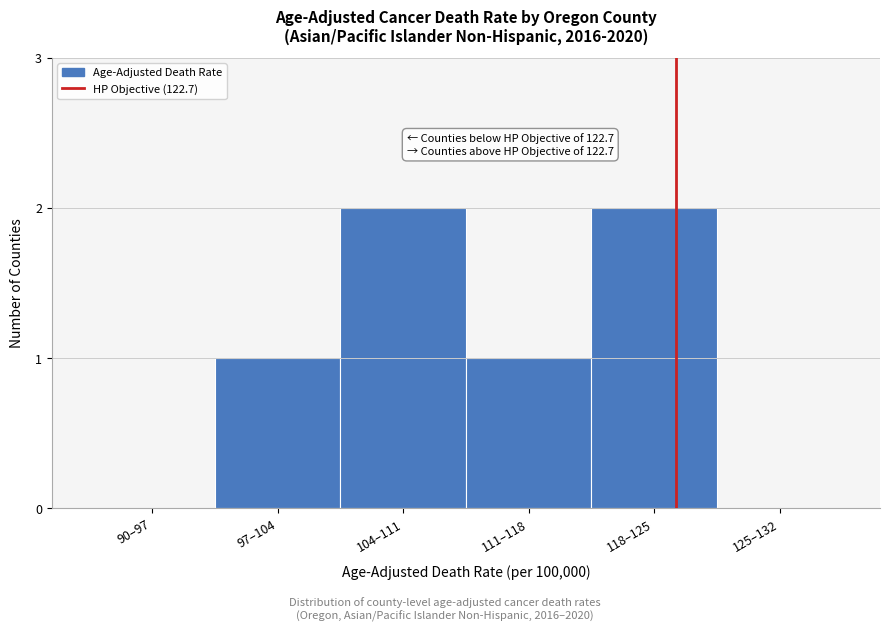

Reading left to right, what are all the values shown in this chart?

90–97=0	97–104=1	104–111=2	111–118=1	118–125=2	125–132=0